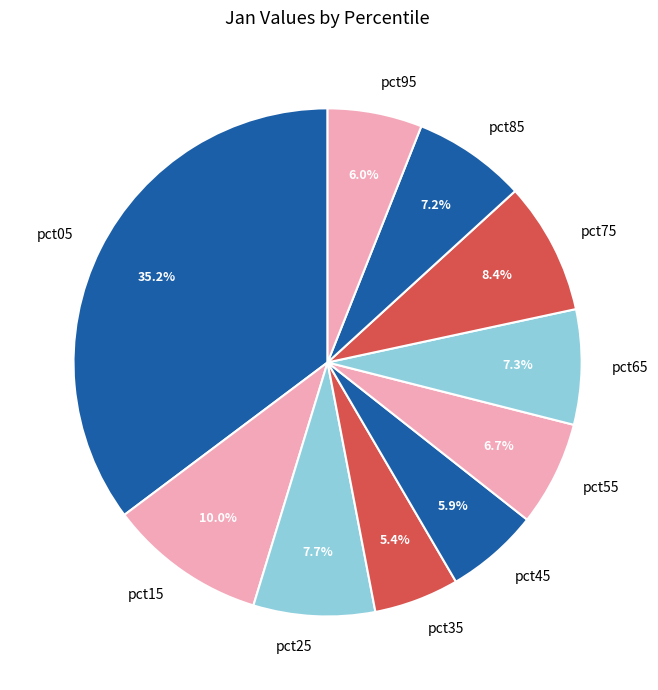

Which slice is the largest?

pct05